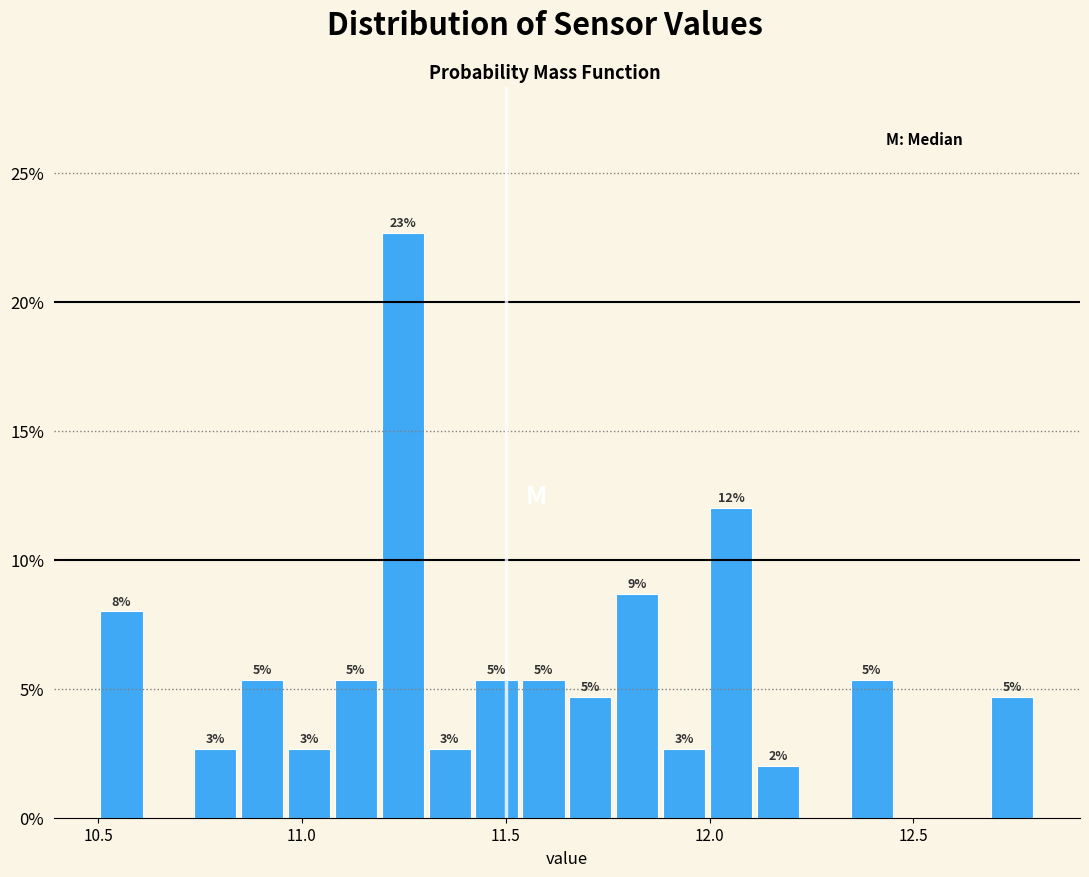

Read against the x-axis, roughly where is the centre of the tallest bar?

11.25